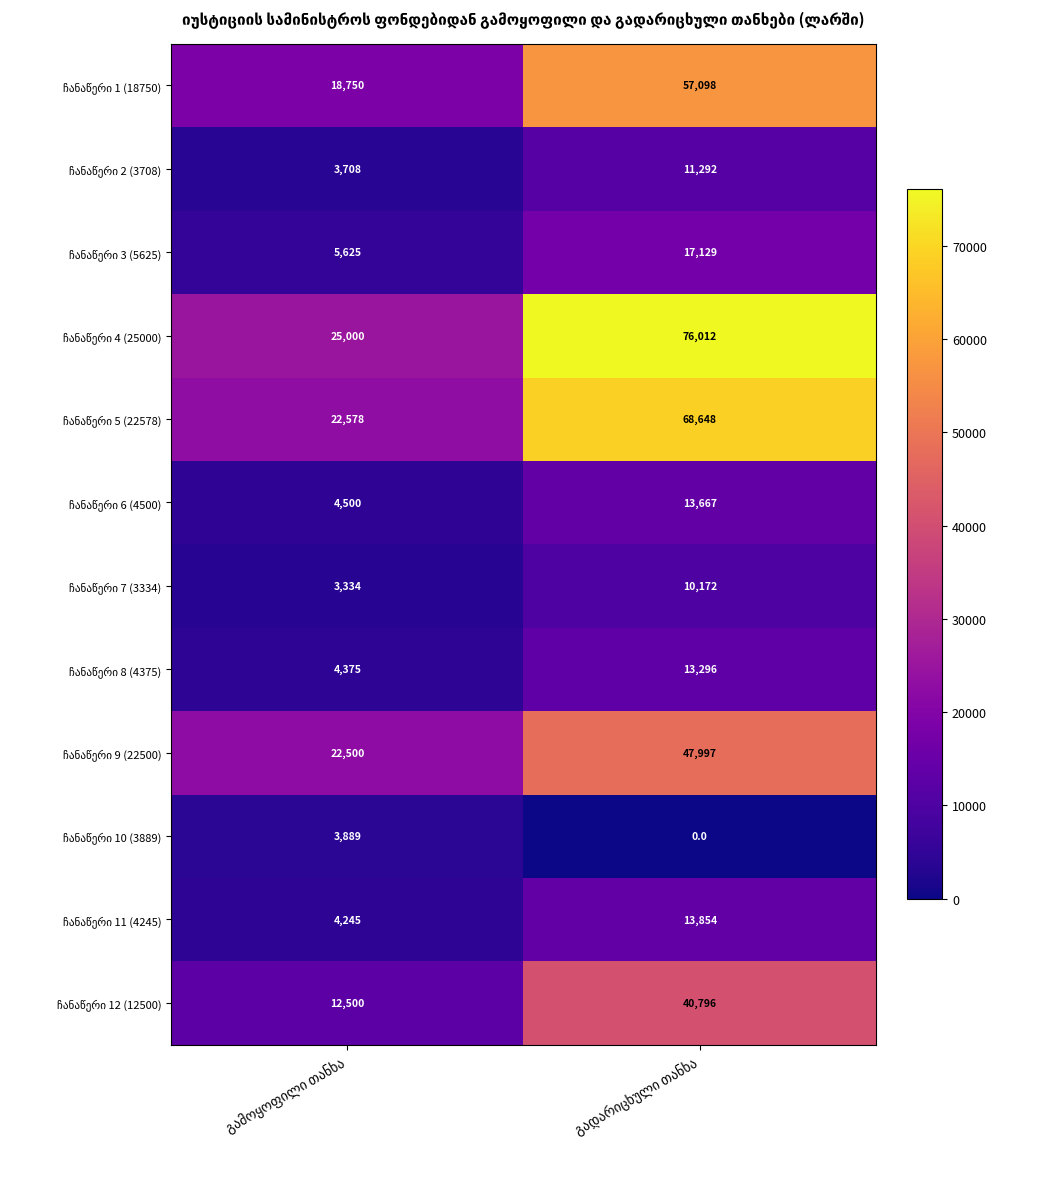

What is the maximum value shown in the chart?

76012